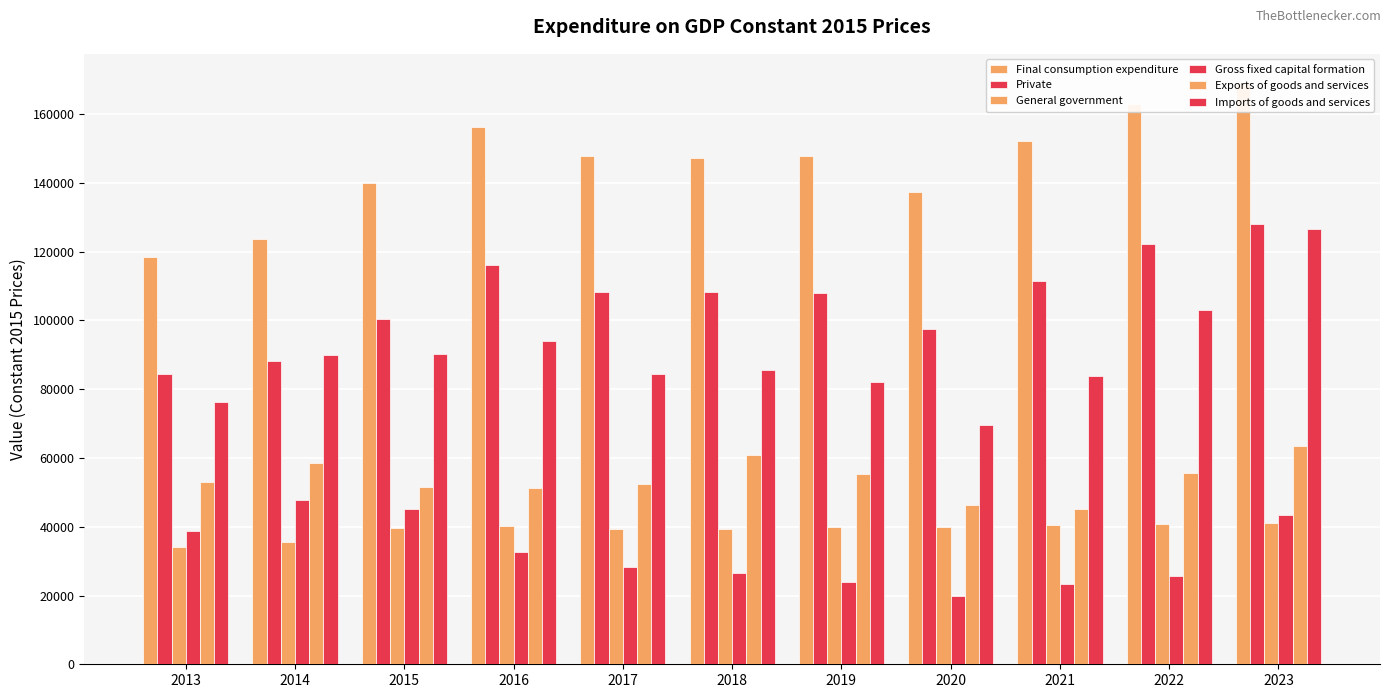

True or false: Imports of goods and services has a value of 90000.3 at 2014.

True